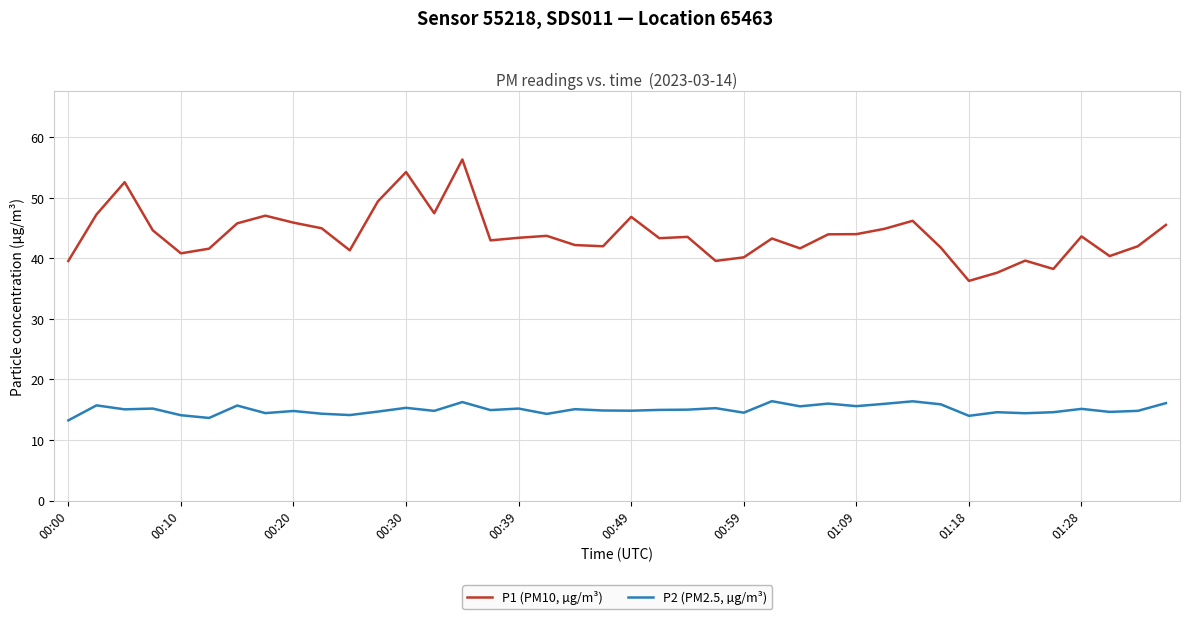

Count the number of data series in this chart.

2